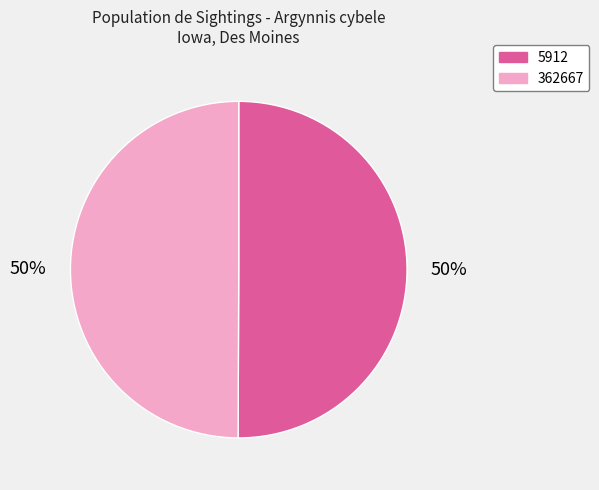

Combined, do 362667 and 5912 account for over 50%?

Yes